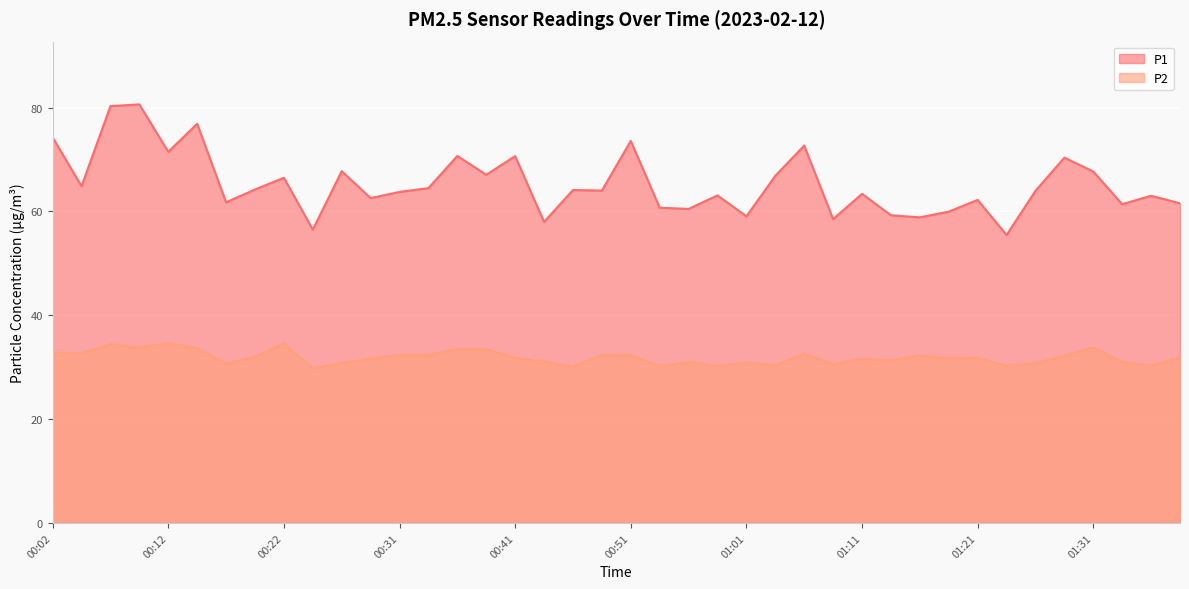

What is the average value of the P2 series?

31.9